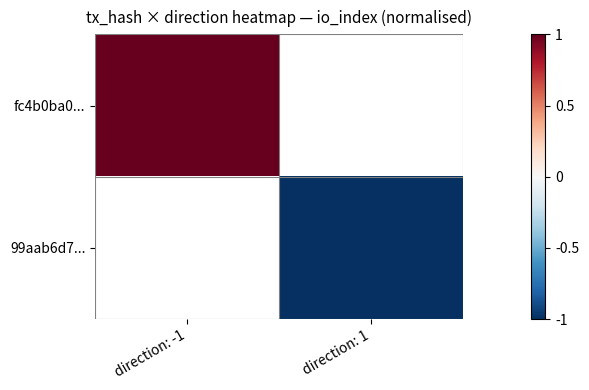

Is the value of 99aab6d7... at direction: -1 greater than the value of fc4b0ba0... at direction: 1?

No